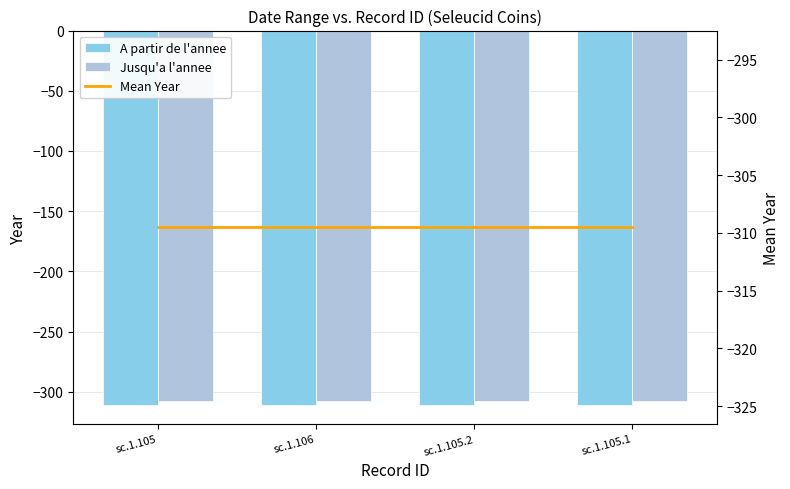

Reading left to right, what are all the values shown in this chart?

A partir de l'annee: -311.0	-311.0	-311.0	-311.0
Jusqu'a l'annee: -308.0	-308.0	-308.0	-308.0
Mean Year: -309.5	-309.5	-309.5	-309.5